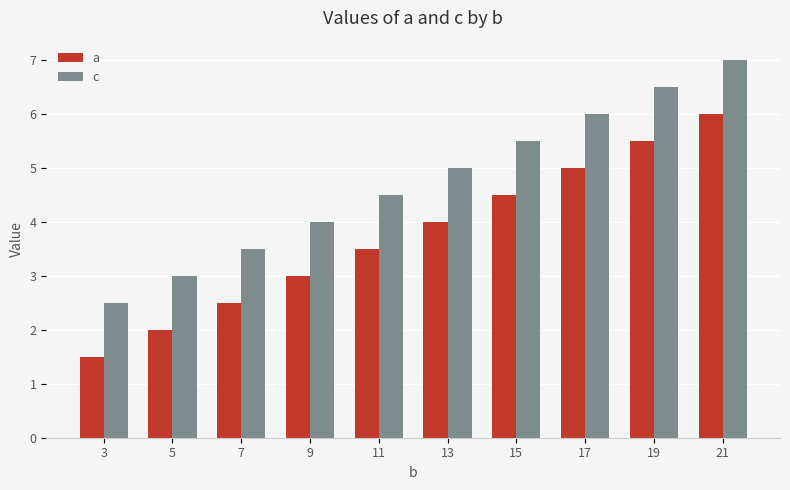

Reading left to right, list all the values displayed in this chart.

a: 1.5	2.0	2.5	3.0	3.5	4.0	4.5	5.0	5.5	6.0
c: 2.5	3.0	3.5	4.0	4.5	5.0	5.5	6.0	6.5	7.0